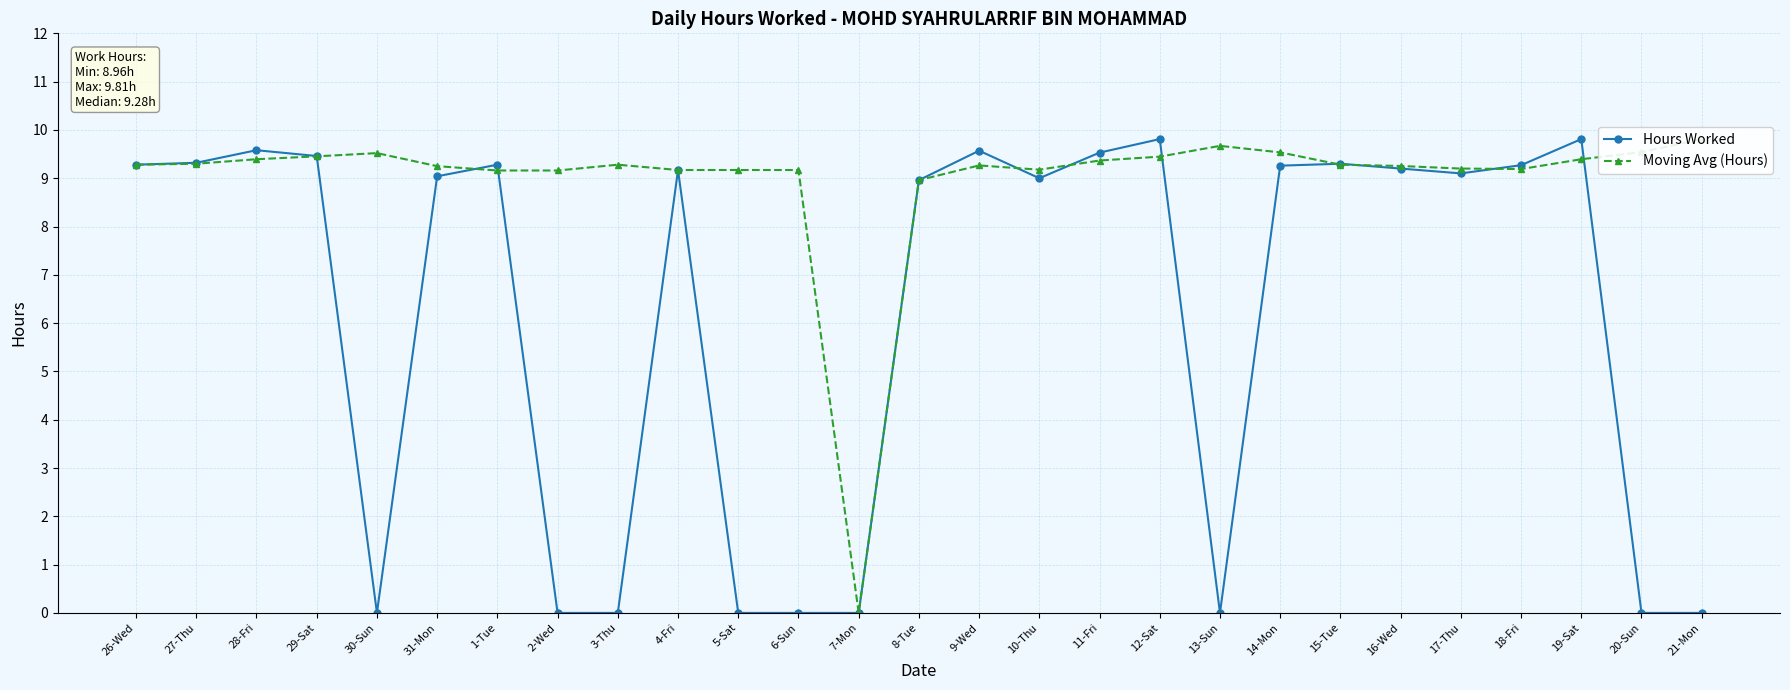

The value of Hours Worked at 2-Wed is 4.6. True or false?

False